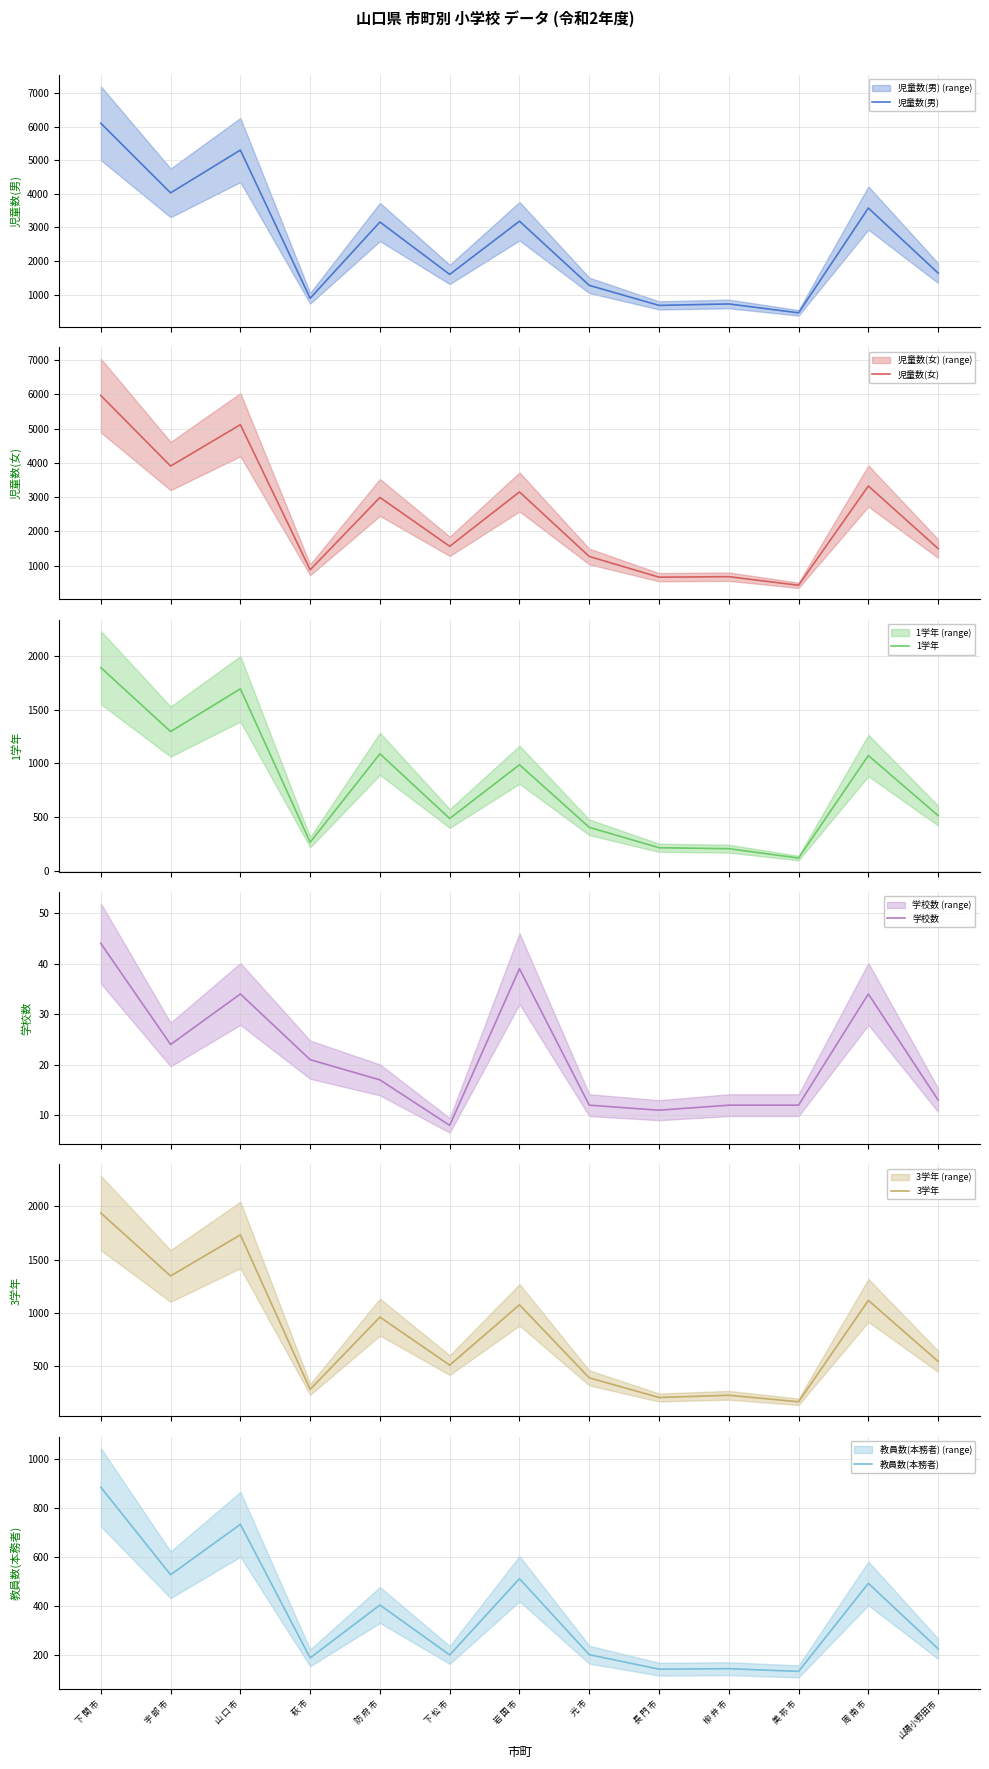

Which category has the lowest value in the 教員数(本務者) series?

美 祢 市